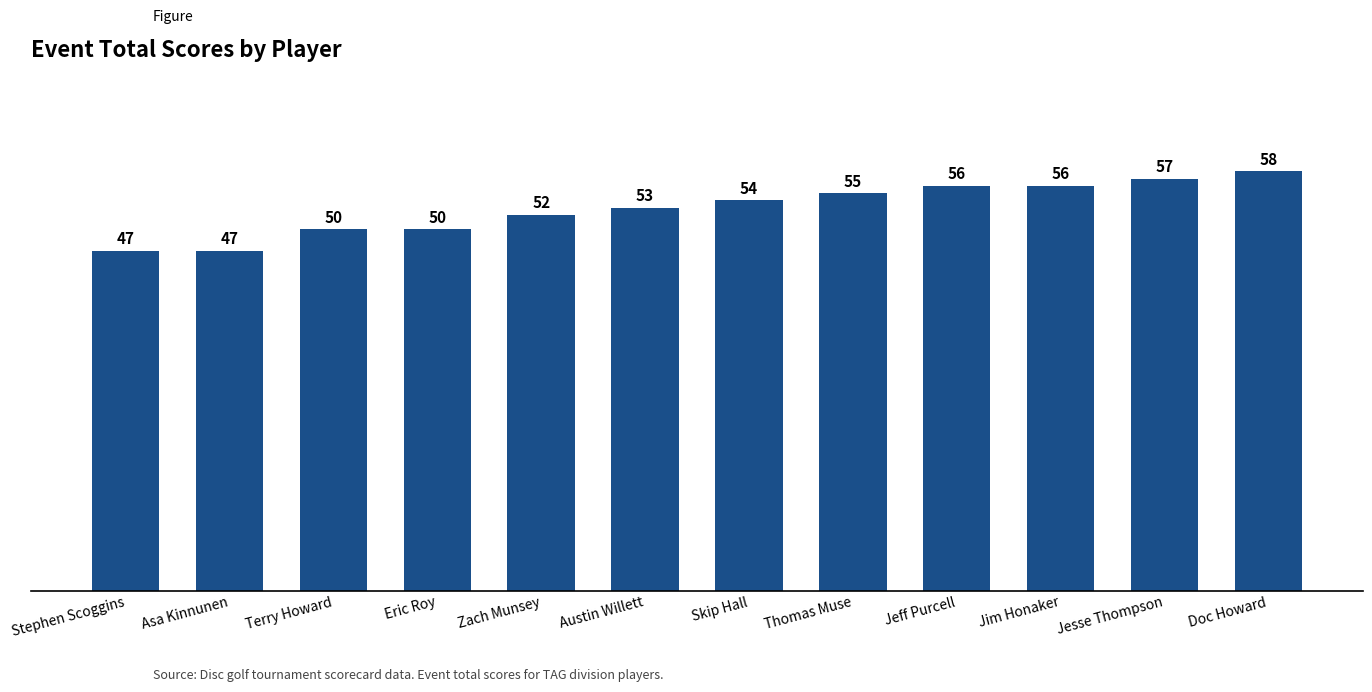

True or false: the data shows 50 at Eric Roy.

True